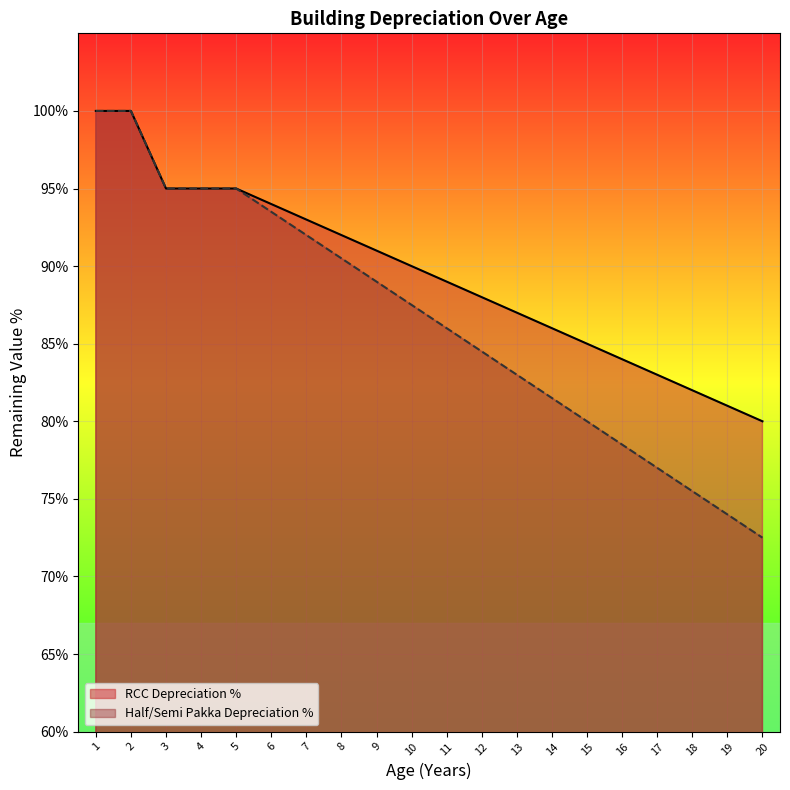

What is the difference between the second highest and second lowest values in the RCC Depreciation % series?

19.0